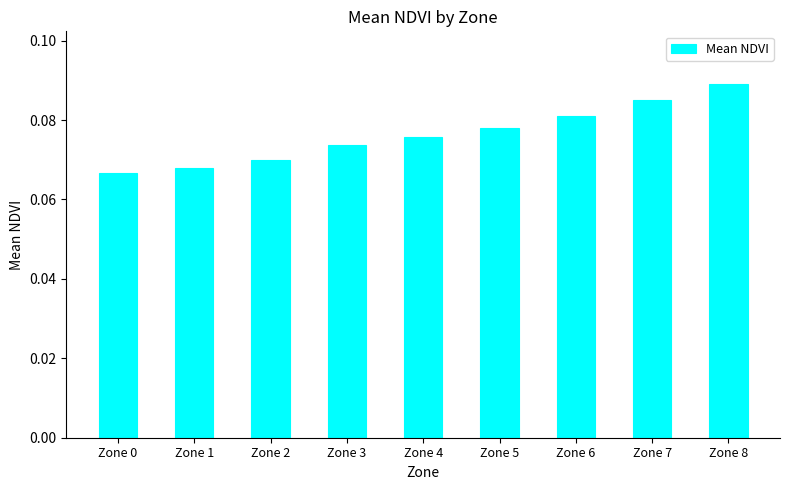

Does the chart contain any negative values?

No